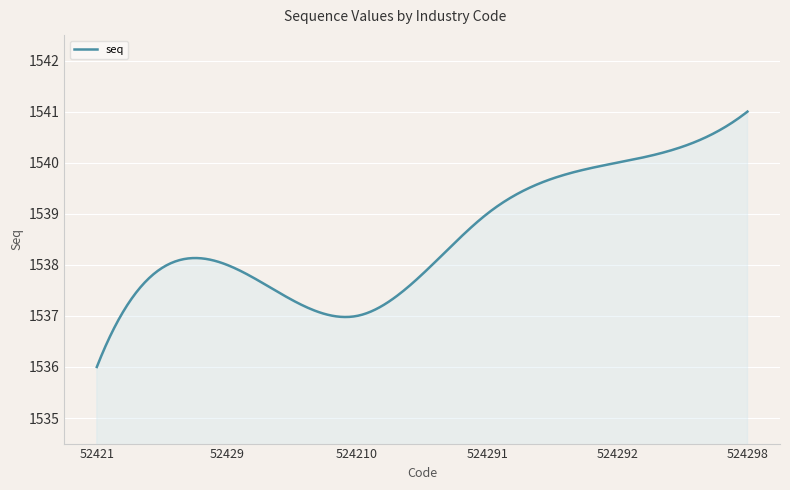

What is the difference between the maximum and minimum values?

5.0